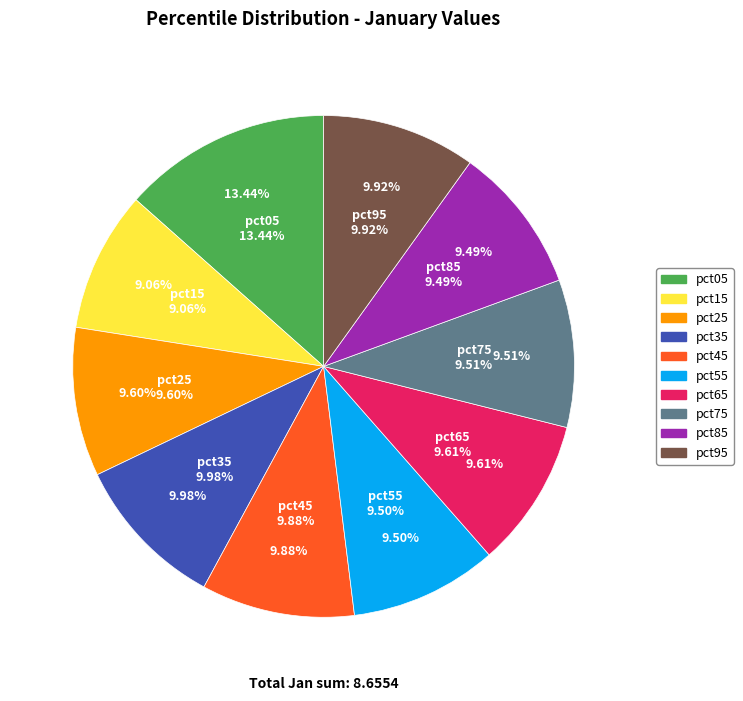

Which category has the smallest portion of the pie?

pct15